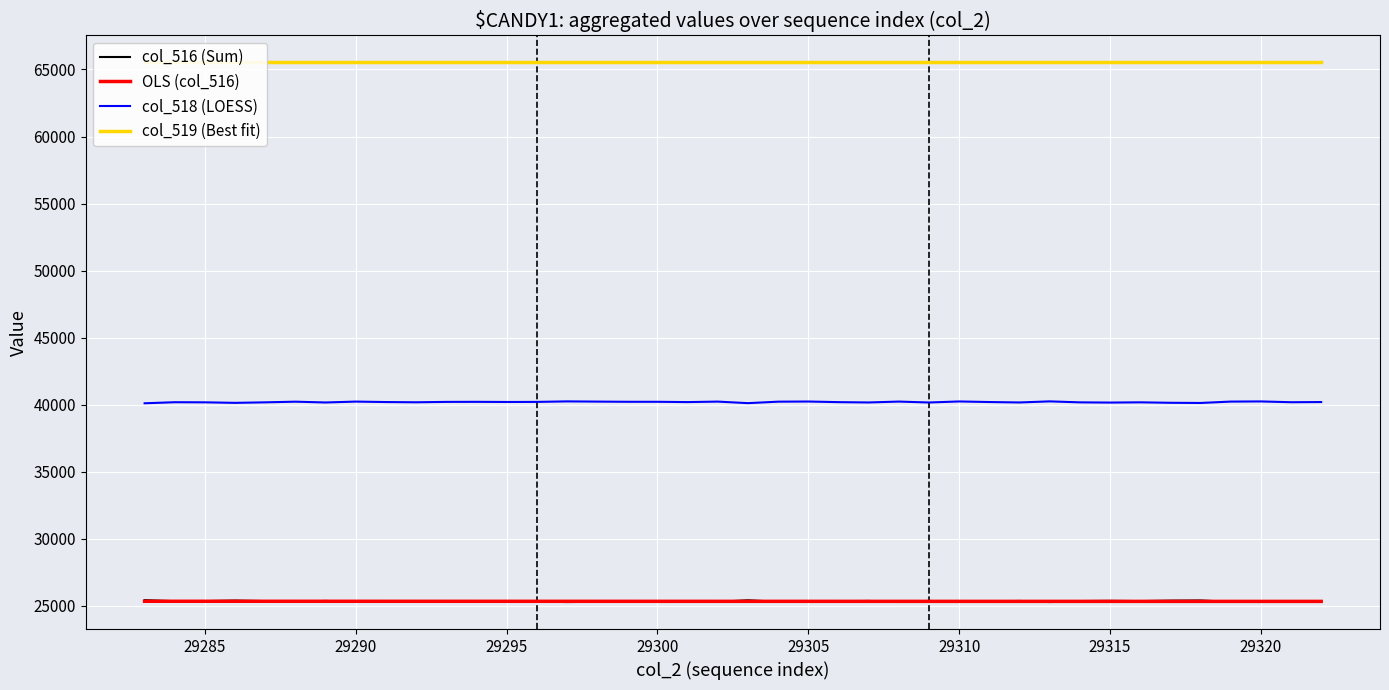

List the series in order of their peak value, highest first.

col_519 (Best fit), col_518 (LOESS), col_516 (Sum), OLS (col_516)